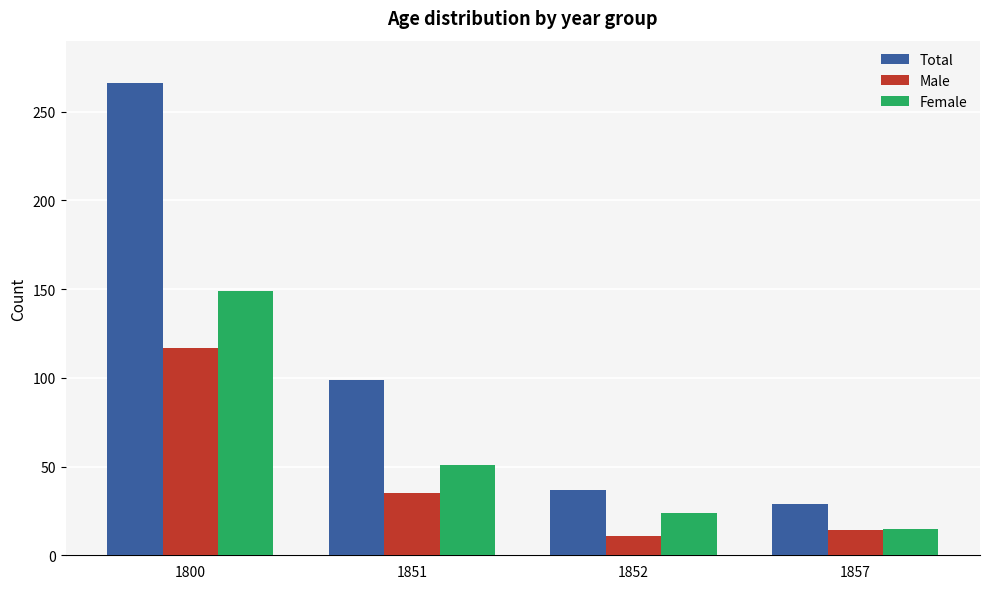

What are all the series names shown in the legend?

Total, Male, Female